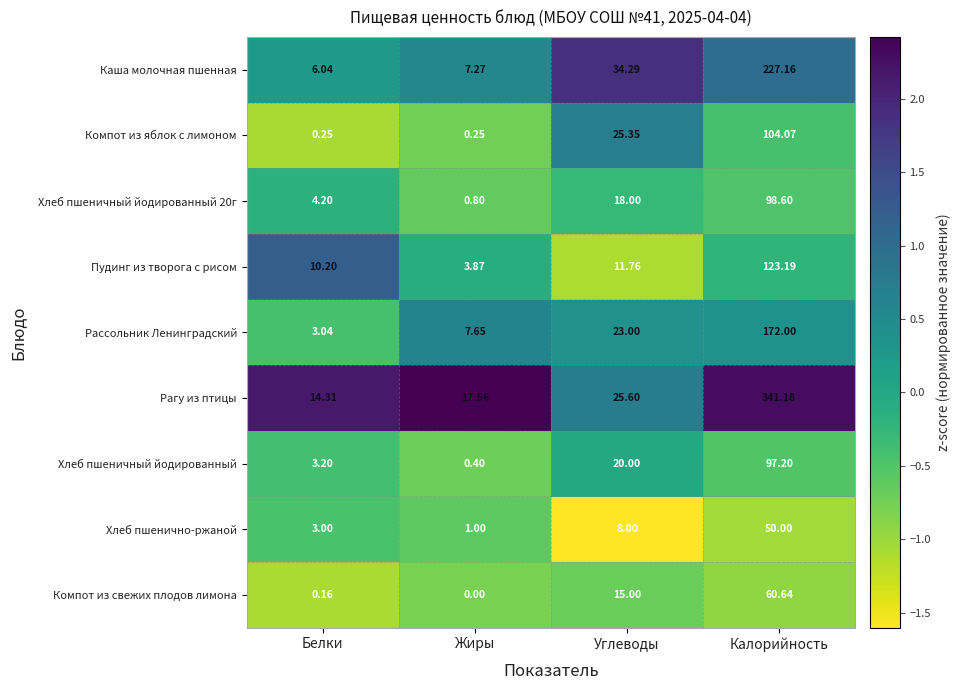

List the series in order of their peak value, highest first.

Рагу из птицы, Каша молочная пшенная, Рассольник Ленинградский, Пудинг из творога с рисом, Компот из яблок с лимоном, Хлеб пшеничный йодированный 20г, Хлеб пшеничный йодированный, Компот из свежих плодов лимона, Хлеб пшенично-ржаной